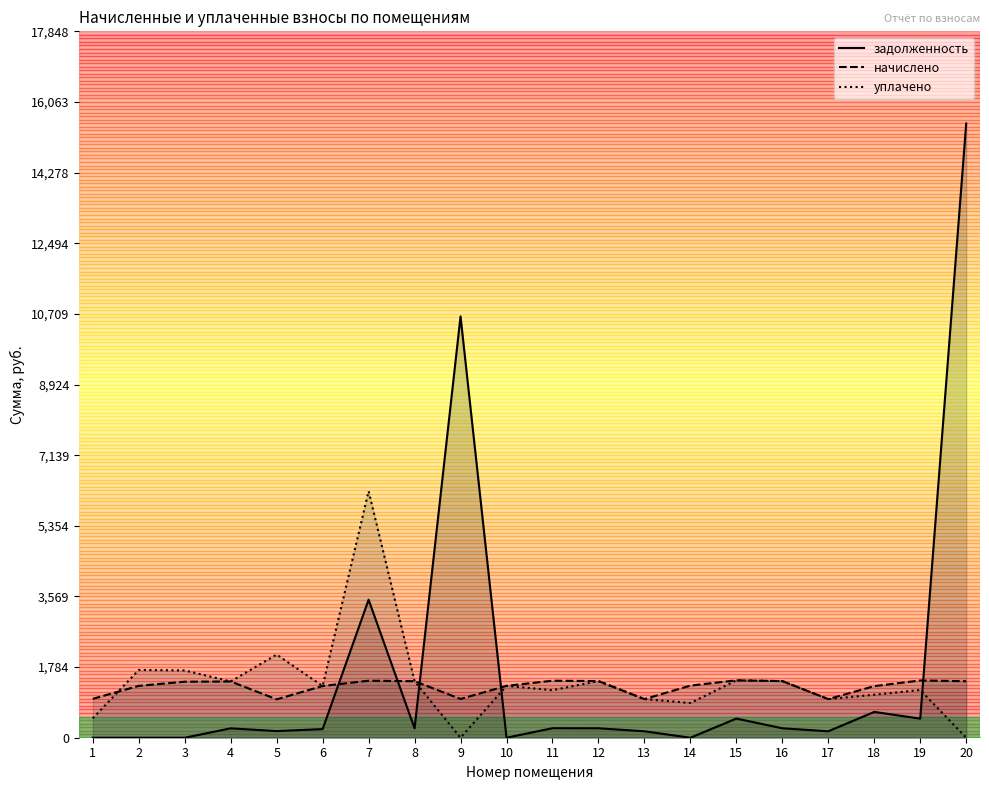

Between 6 and 13, which series saw the biggest shift?

начислено